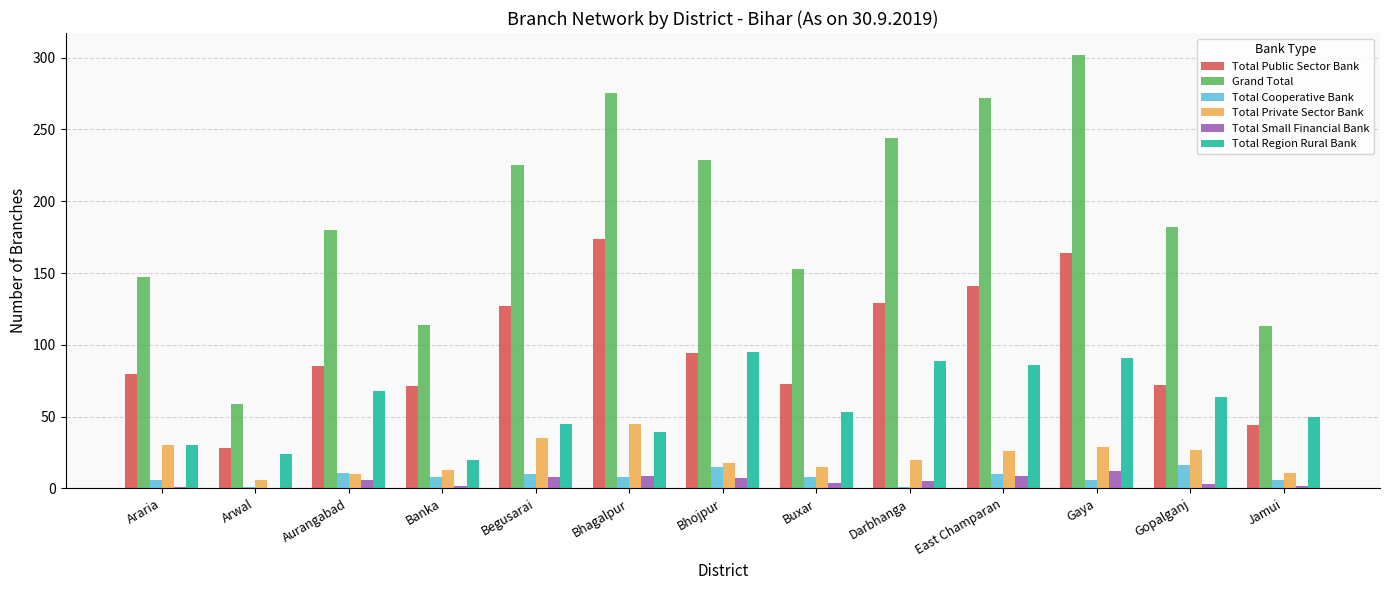

What is the sum of all Total Cooperative Bank values?

106